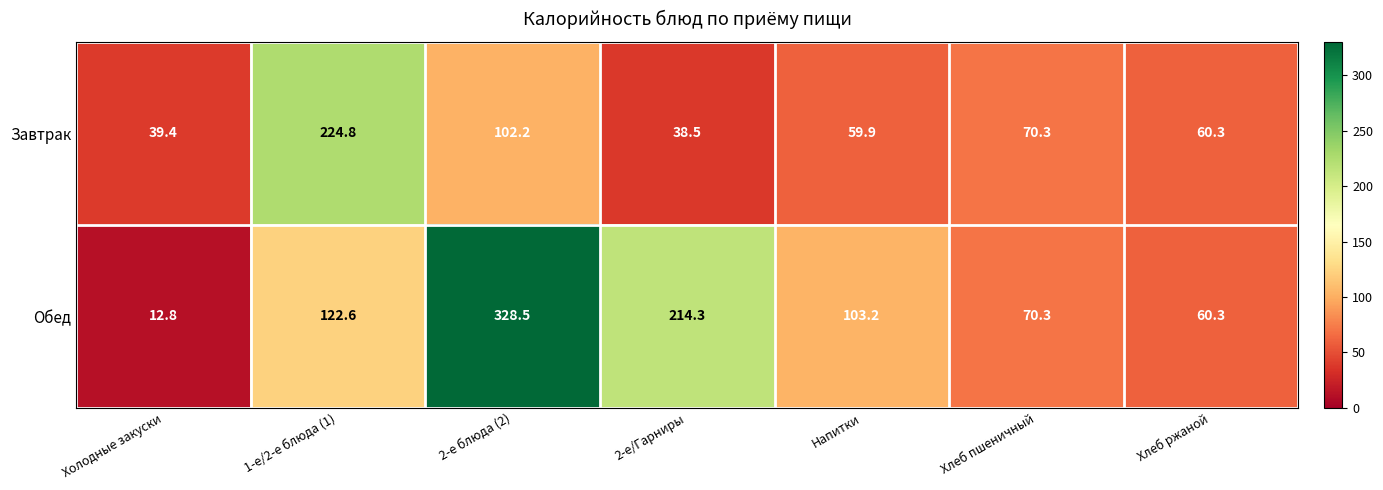

Where does the Завтрак series first go above 60?

1-е/2-е блюда (1)